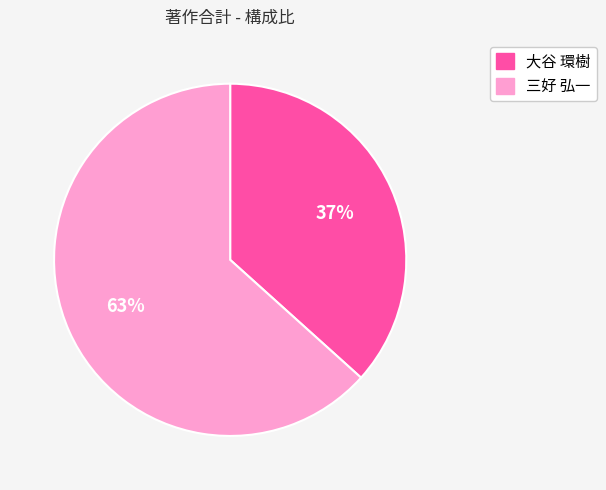

To the nearest percent, what is the average slice percentage?

50%